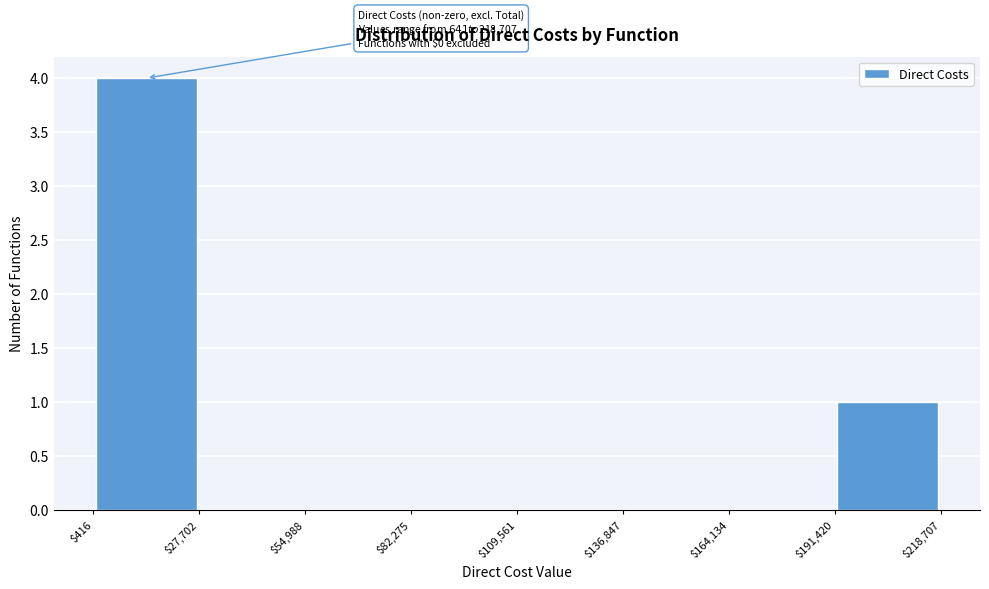

Which range on the x-axis has the tallest bar?

$416 to $27,702